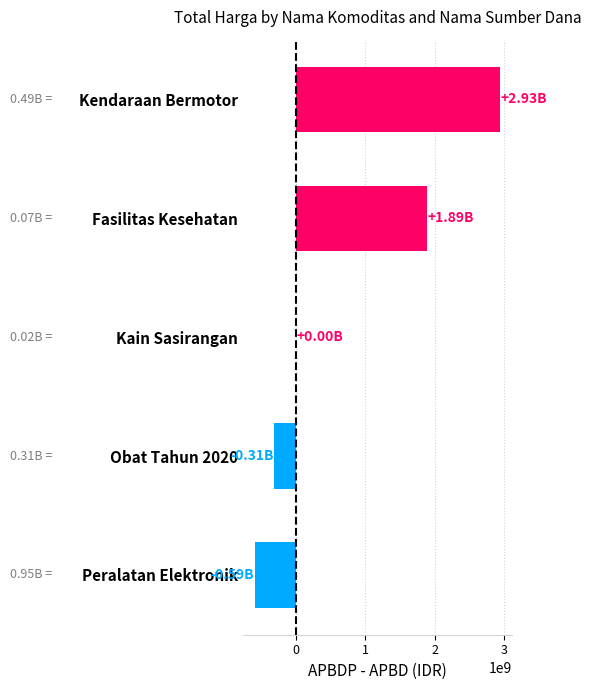

Which label corresponds to the largest value in the chart?

Kendaraan Bermotor